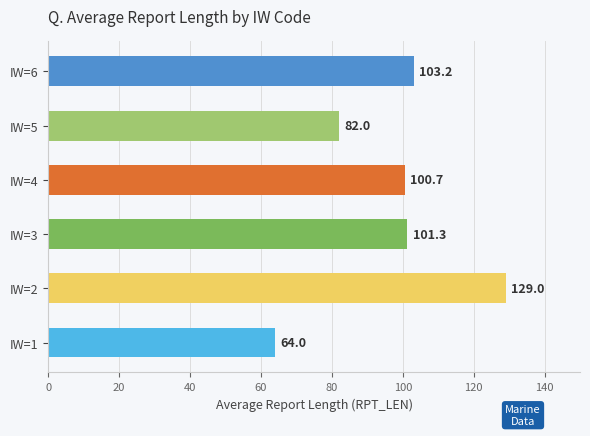

What is the difference between the maximum and minimum values?

65.0